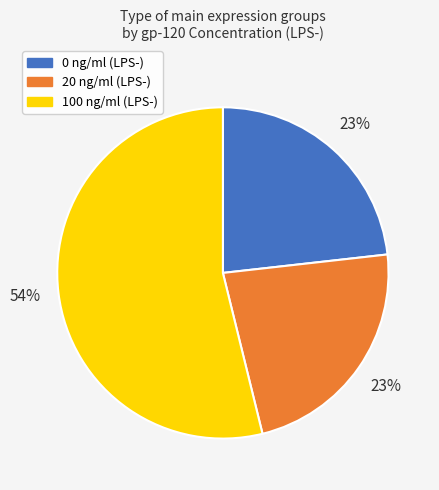

Is the sum of 0 and 20 greater than half?

No